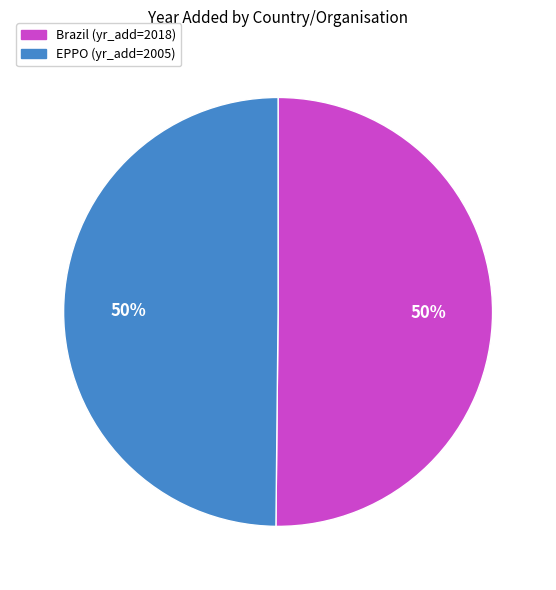

True or false: Brazil accounts for 37% of the total.

False